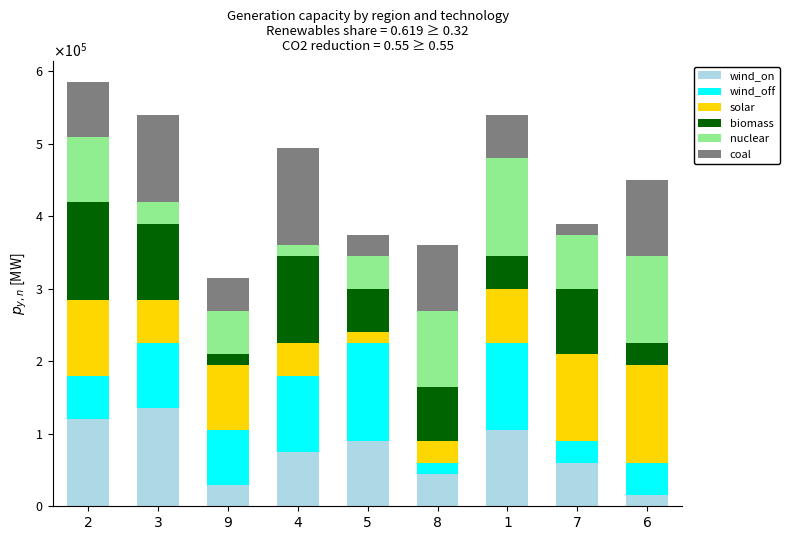

What is the label of the 5th bar from the right?

5